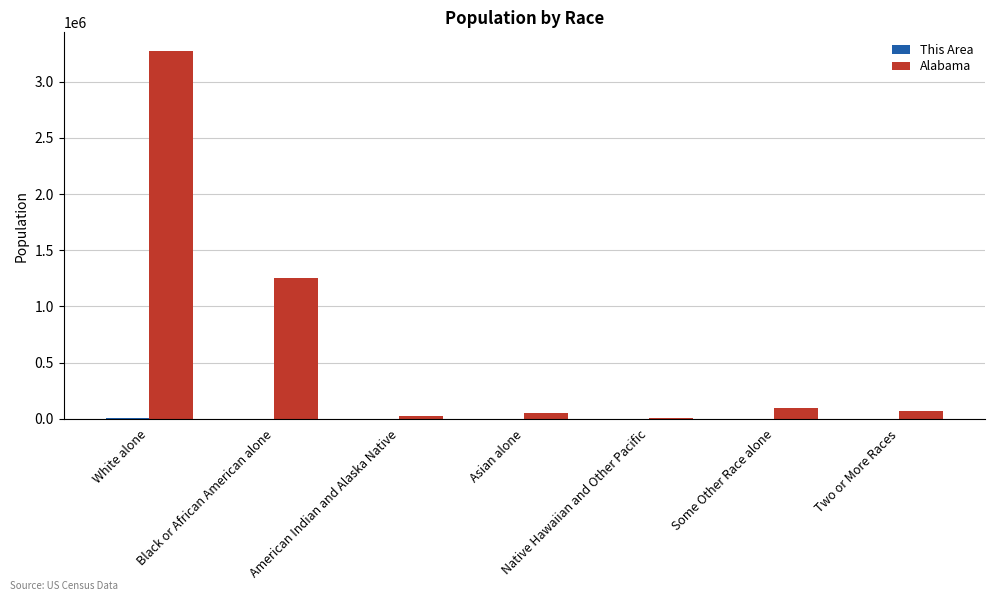

At which category is the sum across all series the highest?

White alone